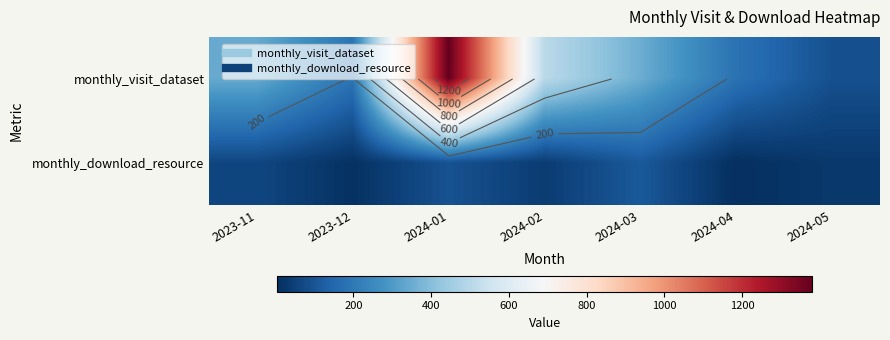

True or false: monthly_visit_dataset has a value of 190 at 2023-12.

True